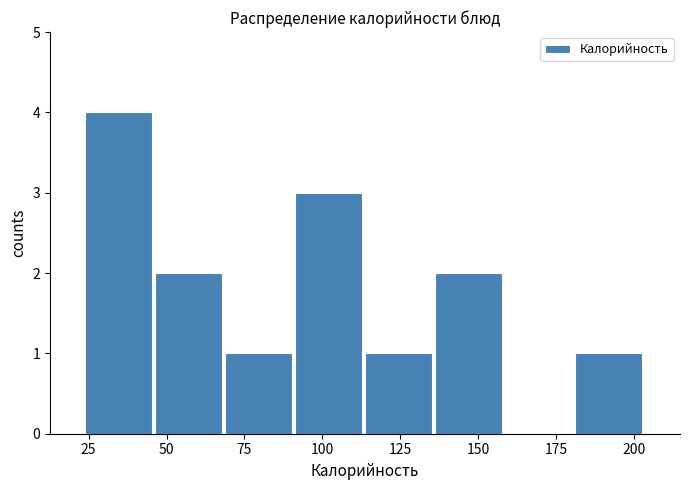

Reading left to right, transcribe this chart: for each bar, give the range it covers on the x-axis and its height. Neither the bar edges nor the heights are printed on the chart, so give them approximately, as read against the axes.

25 to 45: 4
45 to 70: 2
70 to 90: 1
90 to 115: 3
115 to 135: 1
135 to 160: 2
160 to 180: 0
180 to 205: 1